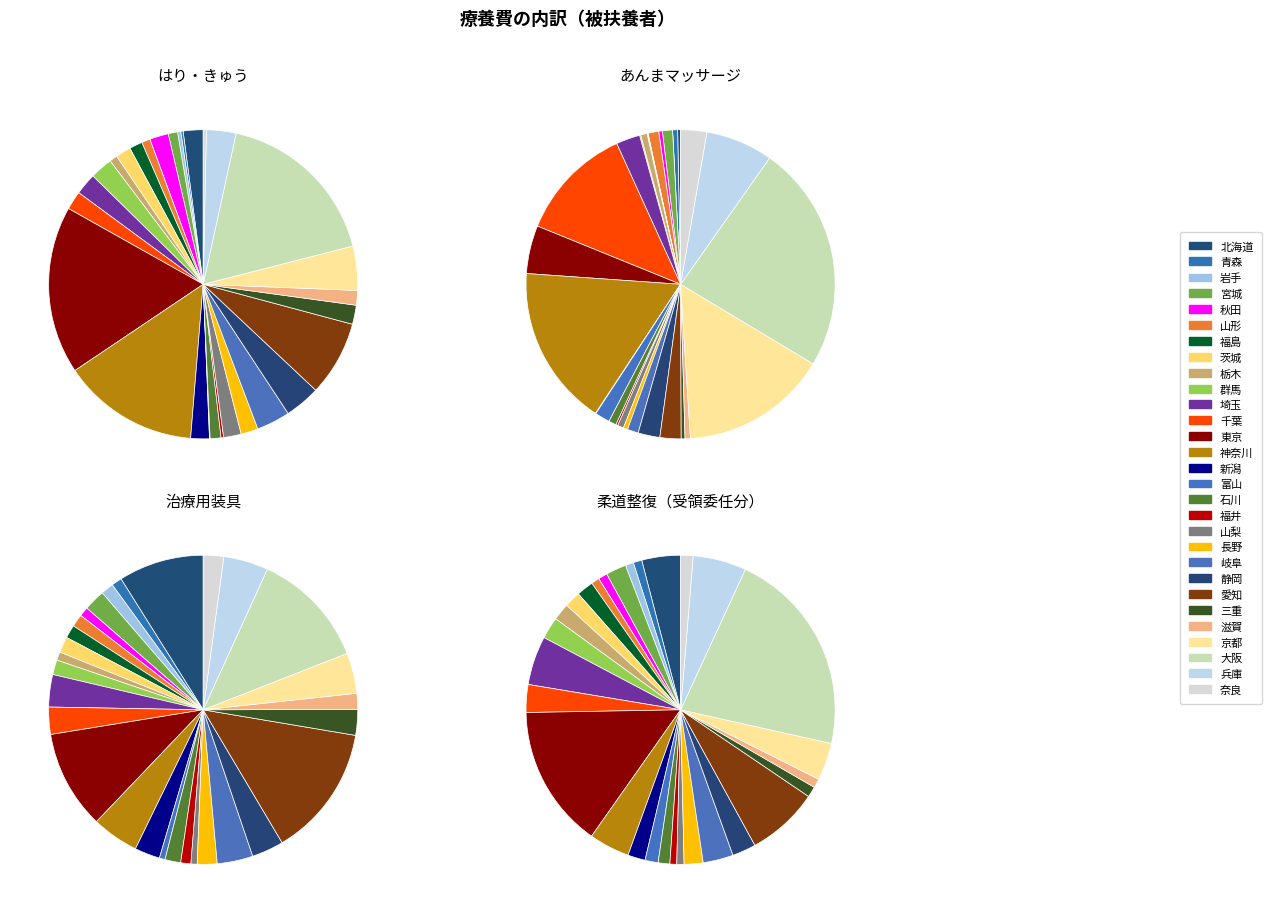

What percentage do 三重 and 静岡 together represent?

5.7%